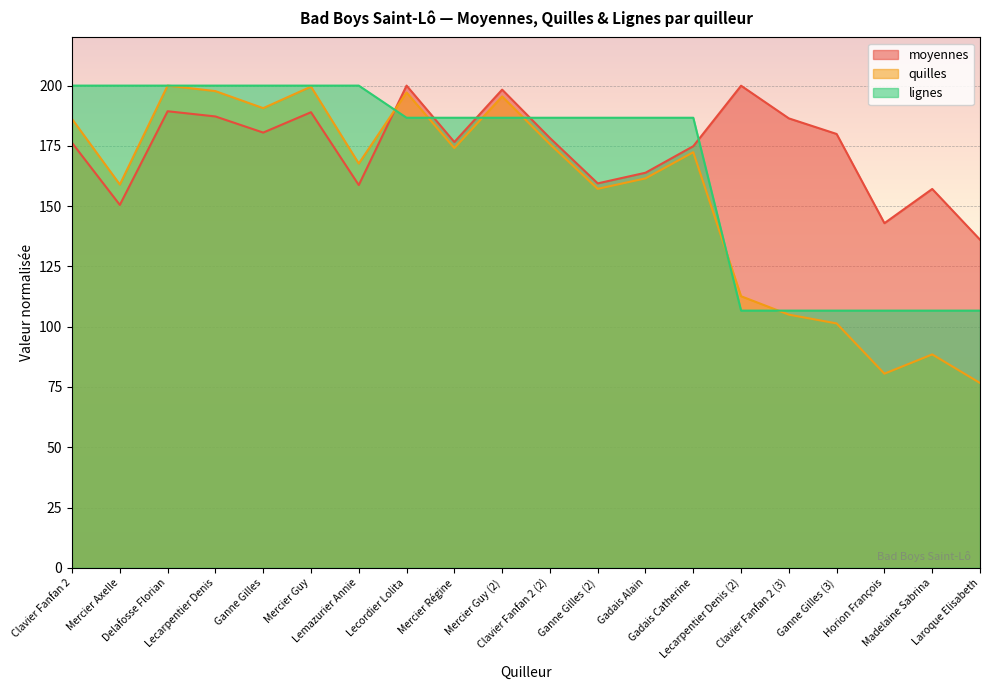

How many values in the moyennes series exceed 178?

10